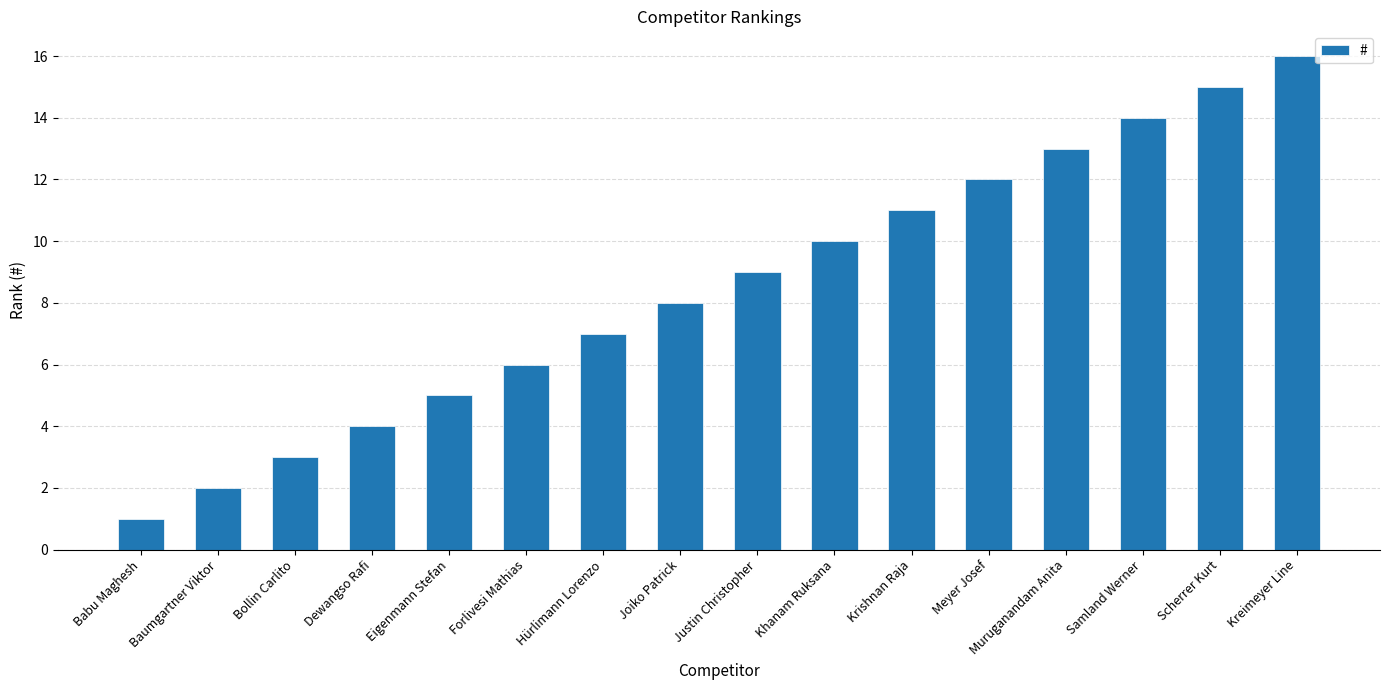

What is the change in value from Forlivesi Mathias to Joiko Patrick?

+2